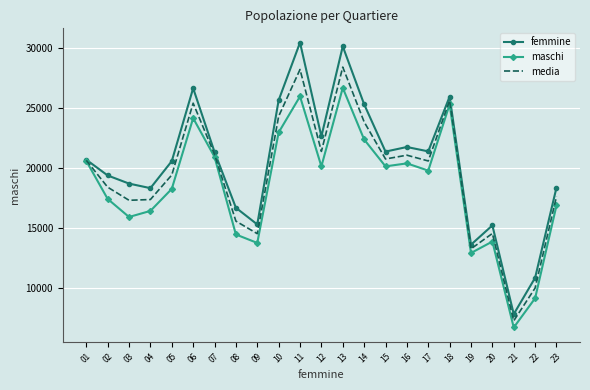

What is the total value across all series at 18?

76818.0